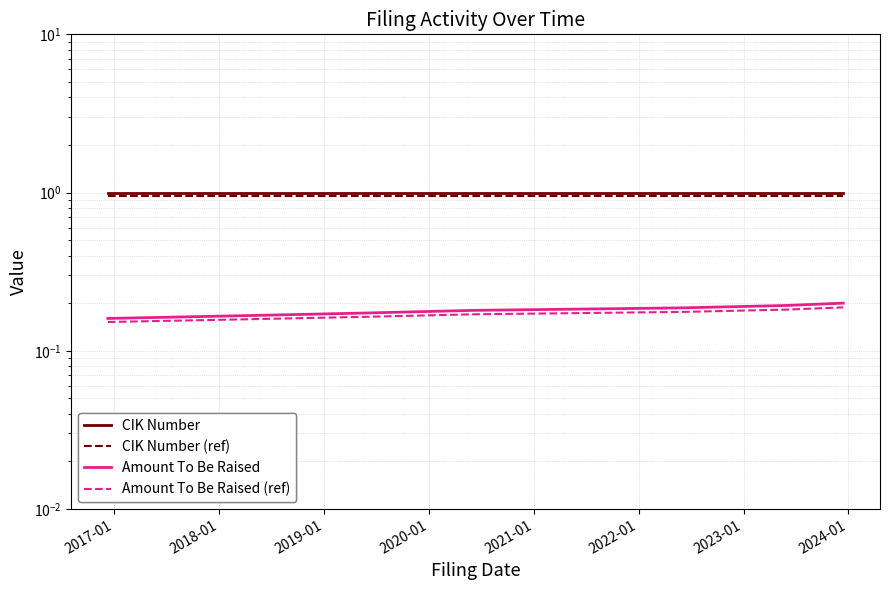

True or false: CIK Number (ref) and Amount To Be Raised intersect in this chart.

False